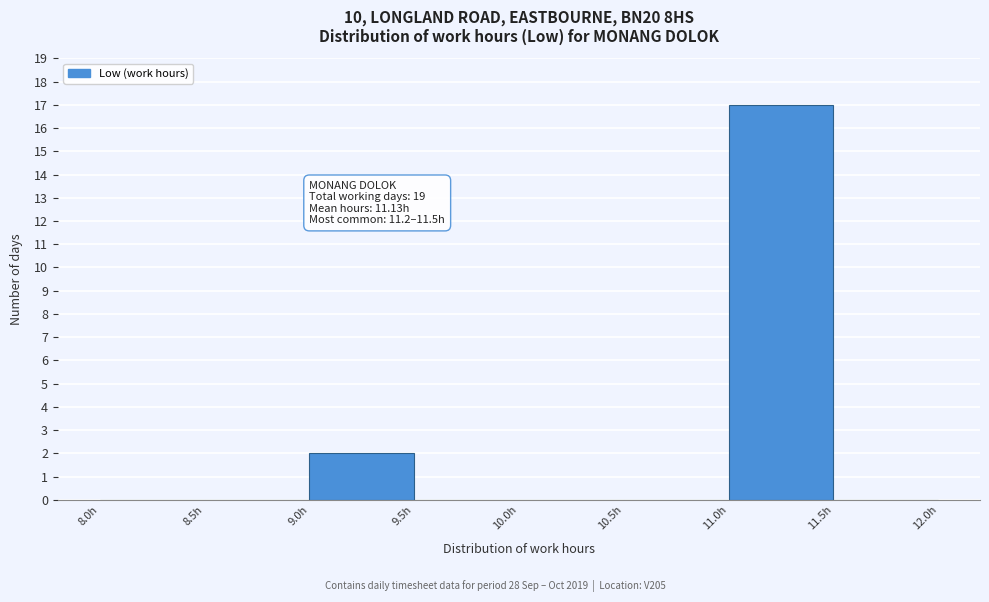

Which range on the x-axis has the tallest bar?

11.0 to 11.5